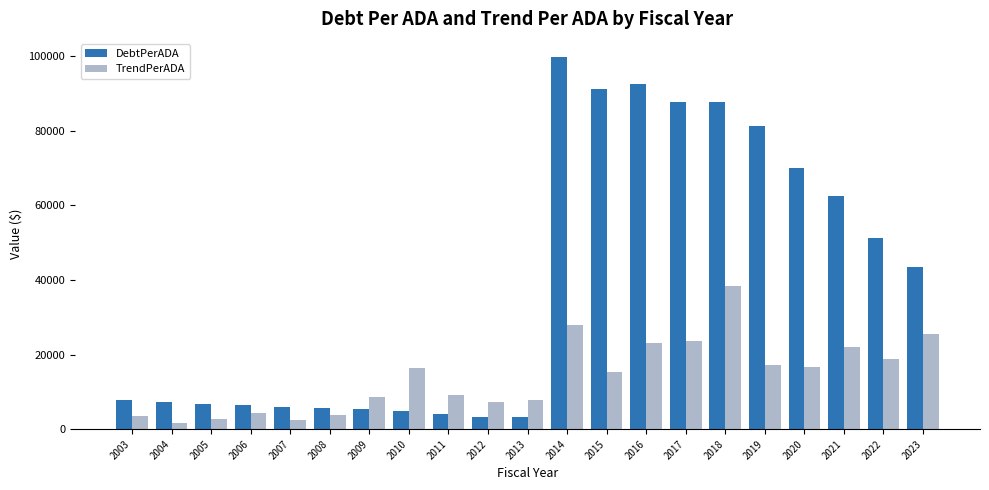

What is the difference between the maximum and second lowest values in the TrendPerADA series?

35748.8